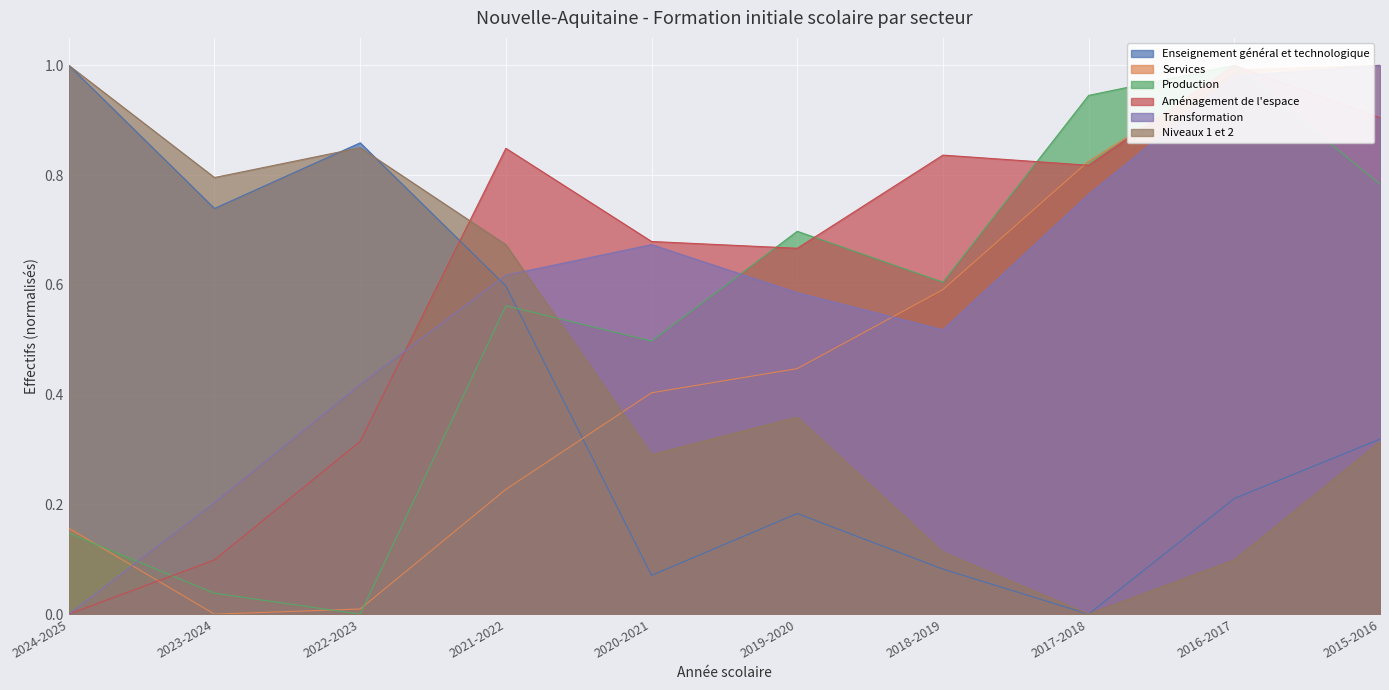

True or false: Niveaux 1 et 2 has a value of 0.2 at 2015-2016.

False